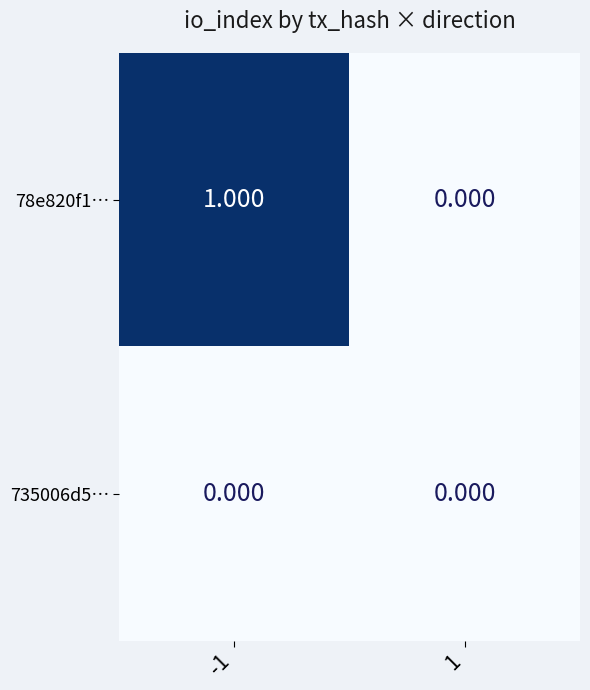

Is the value of 78e820f1… at -1 greater than the value of 735006d5… at 1?

Yes